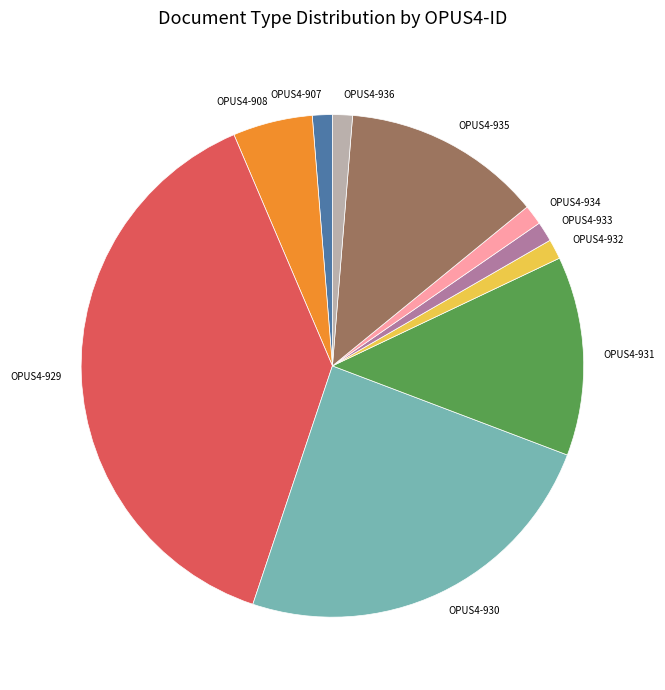

Which has a higher value, OPUS4-930 or OPUS4-933?

OPUS4-930